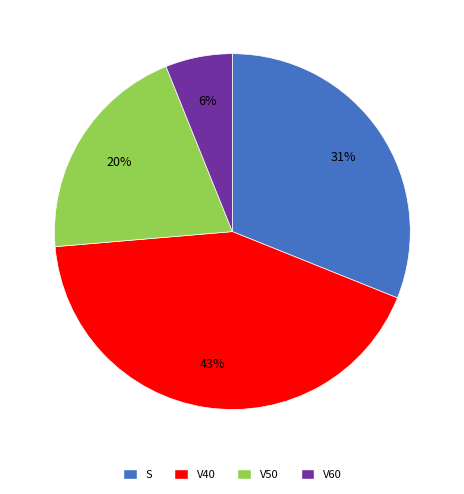

Does V40 represent more than half of the total?

No